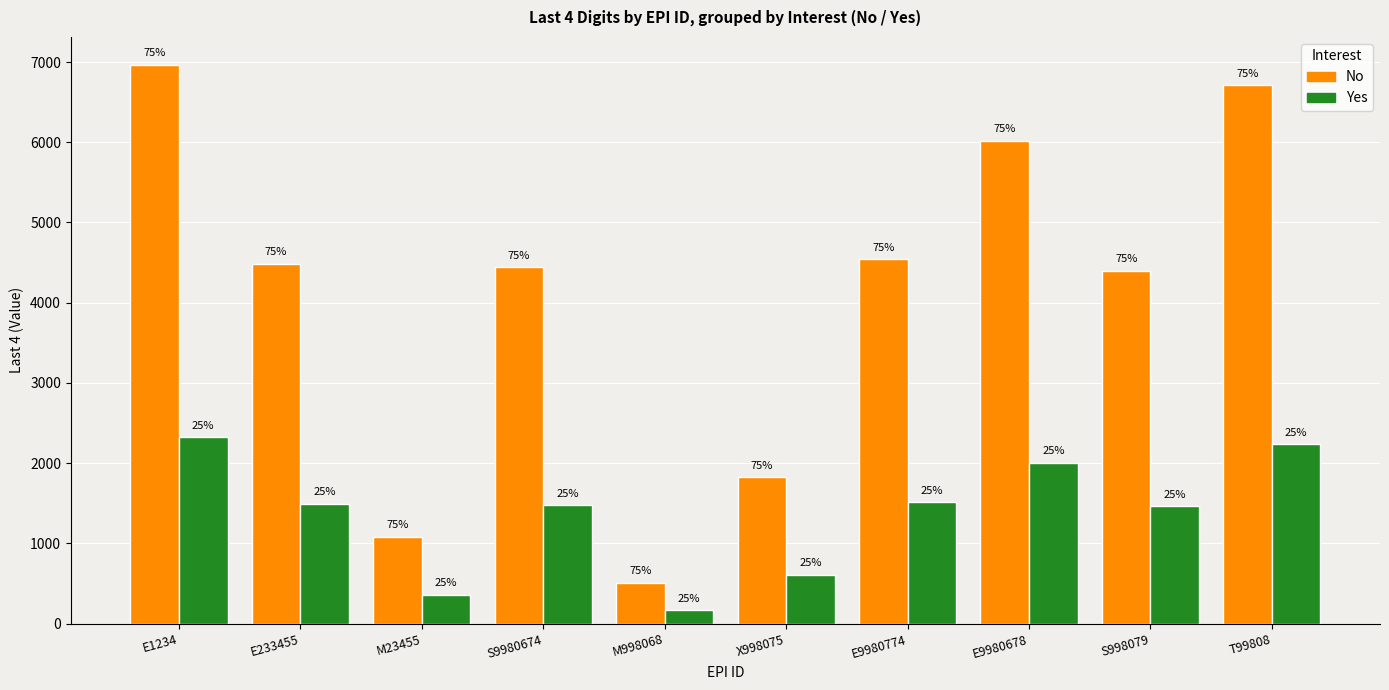

Does the chart contain any negative values?

No